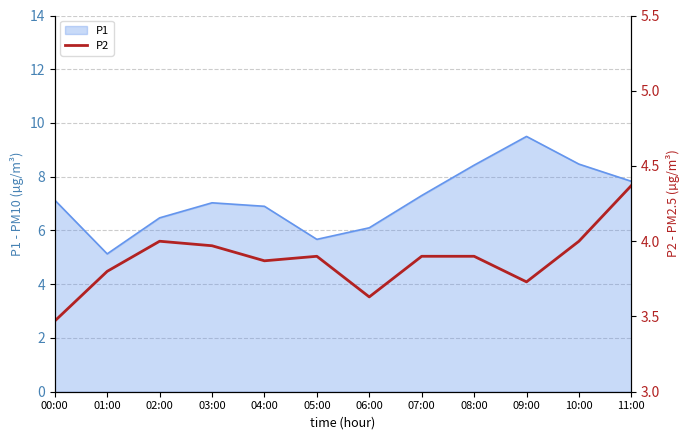

Where is the data nearest to the value 3?

00:00